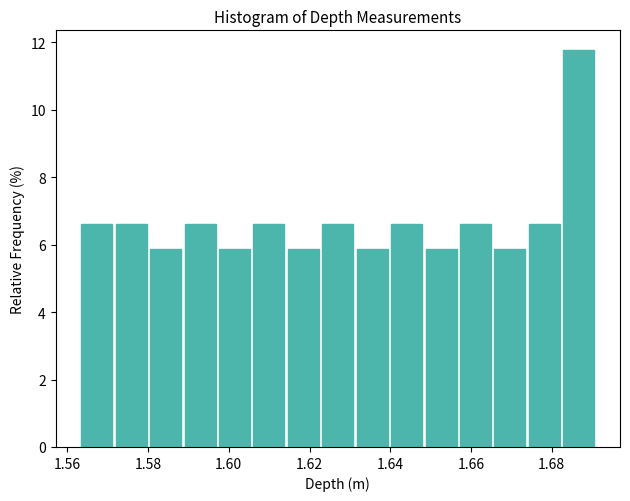

Which range on the x-axis has the tallest bar?

1.682 to 1.692